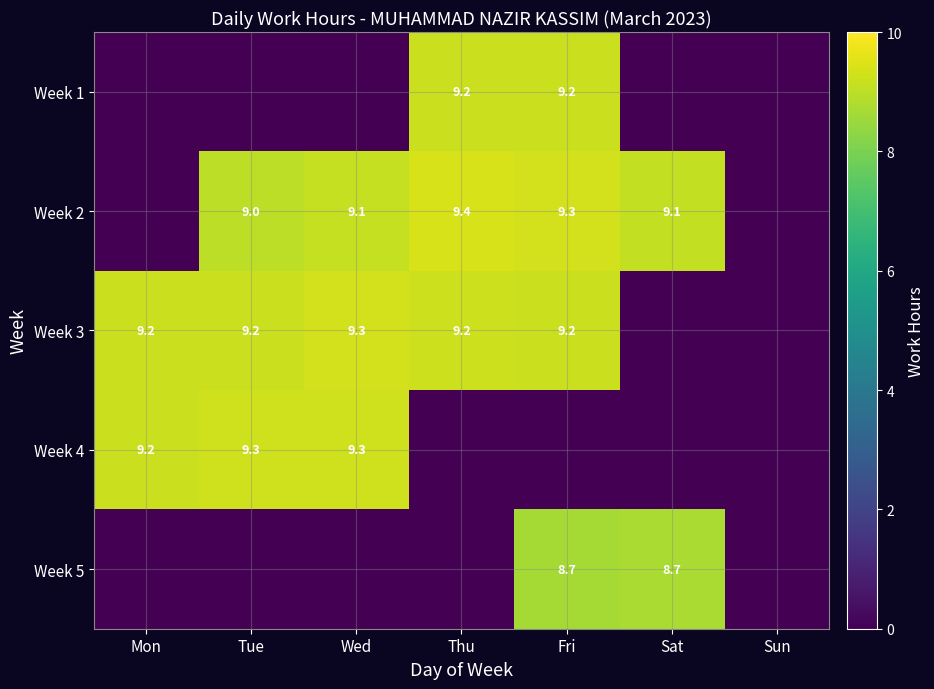

What is the spread (max minus min) of values at Sat?

9.1